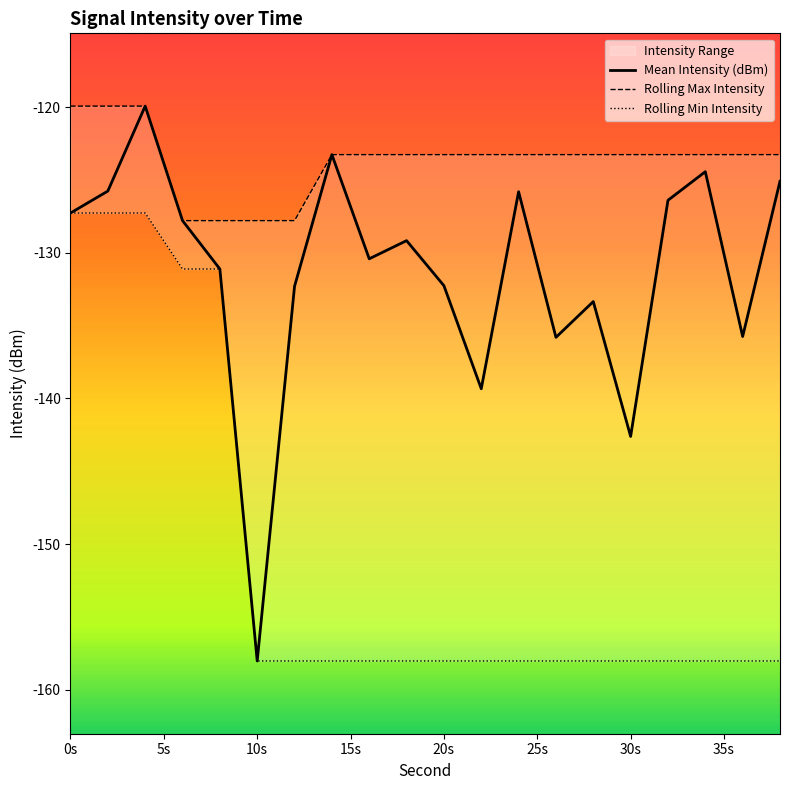

What is the maximum value for Mean Intensity (dBm)?

-119.9